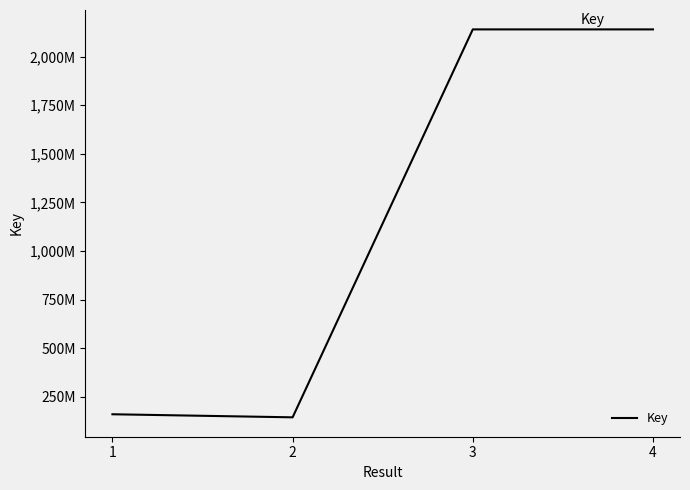

True or false: the data has more than 2 interior local peaks.

False